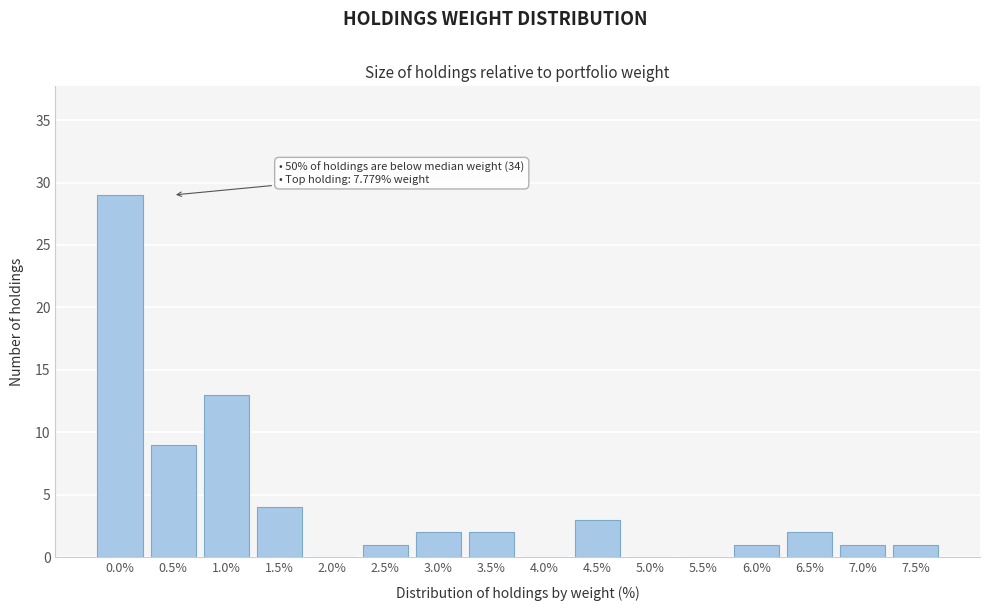

Reading left to right, list all the values displayed in this chart.

0.0%=29	0.5%=9	1.0%=13	1.5%=4	2.0%=0	2.5%=1	3.0%=2	3.5%=2	4.0%=0	4.5%=3	5.0%=0	5.5%=0	6.0%=1	6.5%=2	7.0%=1	7.5%=1